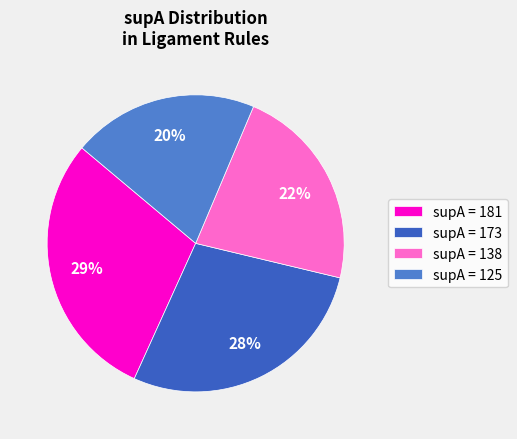

Do supA = 125 and supA = 181 together represent more than half of the pie?

No